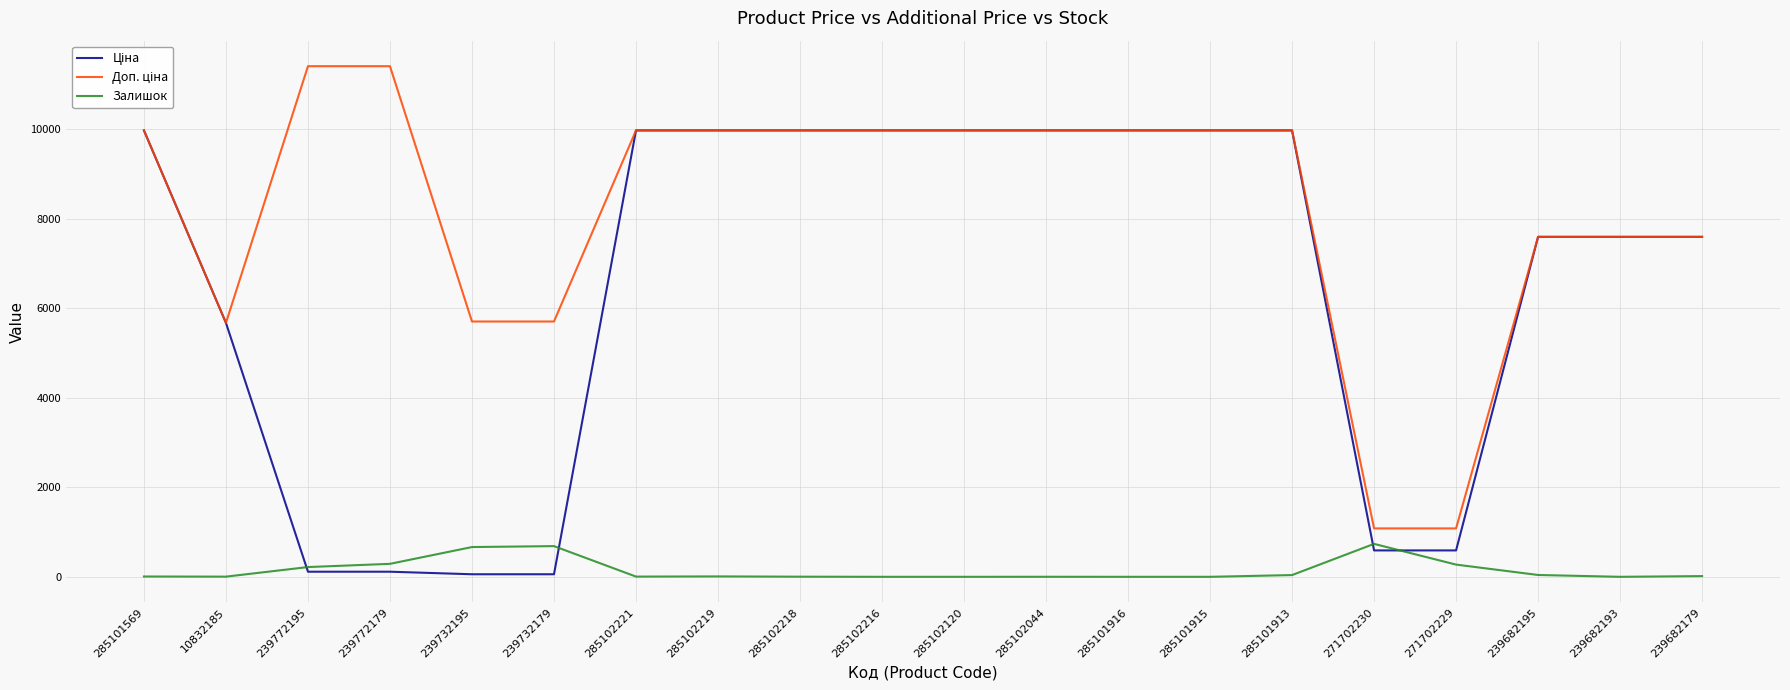

What is the maximum value shown in the chart?

11410.0